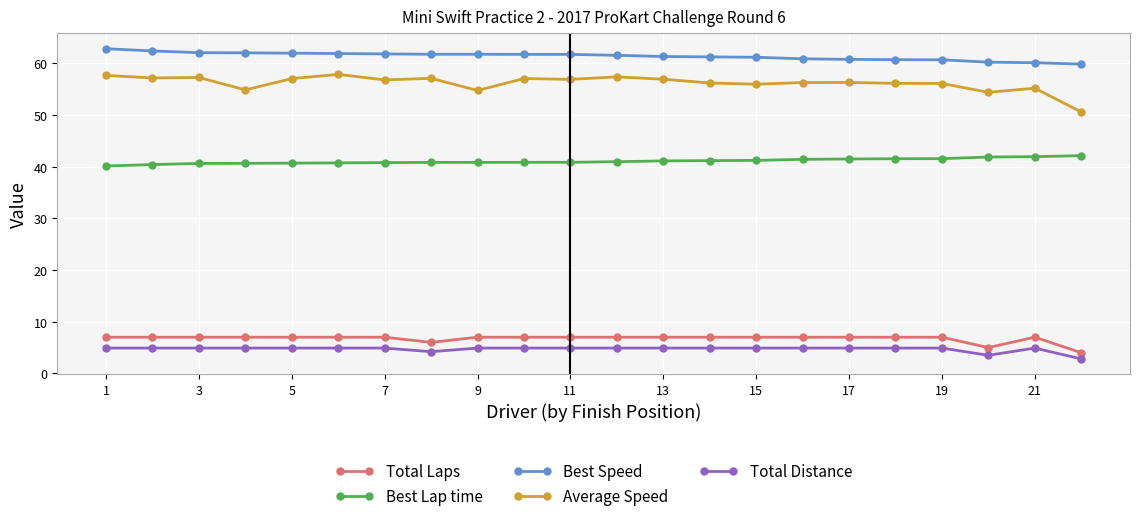

Which series has the largest total across all categories?

Best Speed